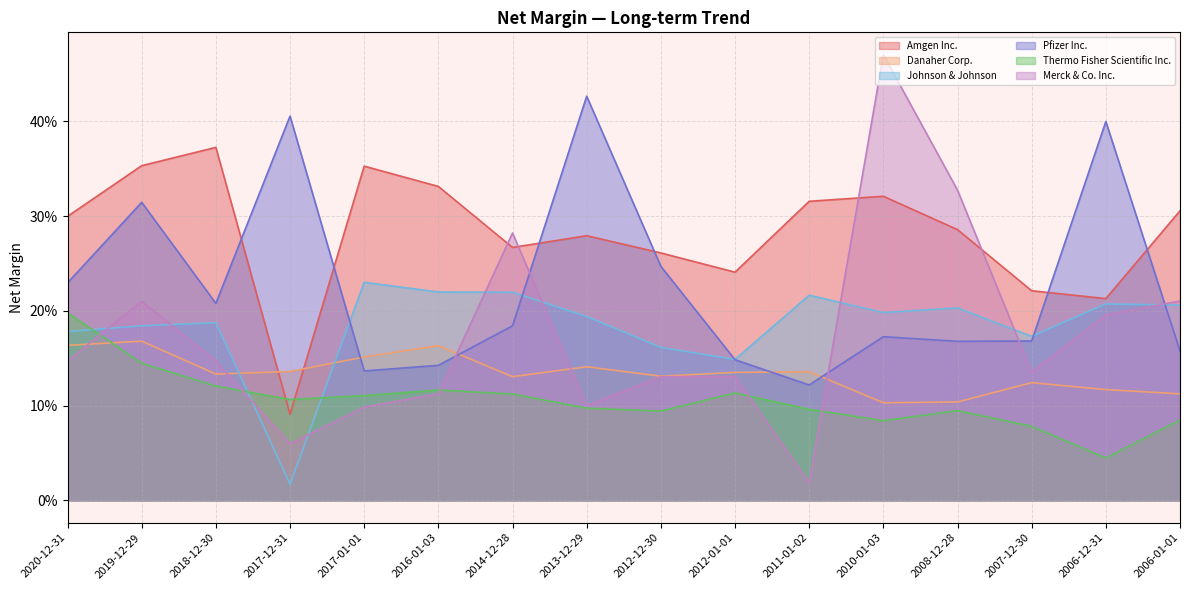

Reading right to left, what are all the values shown in this chart?

Amgen Inc.: 2006-01-01=0.3	2006-12-31=0.2	2007-12-30=0.2	2008-12-28=0.3	2010-01-03=0.3	2011-01-02=0.3	2012-01-01=0.2	2012-12-30=0.3	2013-12-29=0.3	2014-12-28=0.3	2016-01-03=0.3	2017-01-01=0.4	2017-12-31=0.1	2018-12-30=0.4	2019-12-29=0.4	2020-12-31=0.3
Danaher Corp.: 2006-01-01=0.1	2006-12-31=0.1	2007-12-30=0.1	2008-12-28=0.1	2010-01-03=0.1	2011-01-02=0.1	2012-01-01=0.1	2012-12-30=0.1	2013-12-29=0.1	2014-12-28=0.1	2016-01-03=0.2	2017-01-01=0.2	2017-12-31=0.1	2018-12-30=0.1	2019-12-29=0.2	2020-12-31=0.2
Johnson & Johnson: 2006-01-01=0.2	2006-12-31=0.2	2007-12-30=0.2	2008-12-28=0.2	2010-01-03=0.2	2011-01-02=0.2	2012-01-01=0.1	2012-12-30=0.2	2013-12-29=0.2	2014-12-28=0.2	2016-01-03=0.2	2017-01-01=0.2	2017-12-31=0.0	2018-12-30=0.2	2019-12-29=0.2	2020-12-31=0.2
Pfizer Inc.: 2006-01-01=0.2	2006-12-31=0.4	2007-12-30=0.2	2008-12-28=0.2	2010-01-03=0.2	2011-01-02=0.1	2012-01-01=0.1	2012-12-30=0.2	2013-12-29=0.4	2014-12-28=0.2	2016-01-03=0.1	2017-01-01=0.1	2017-12-31=0.4	2018-12-30=0.2	2019-12-29=0.3	2020-12-31=0.2
Thermo Fisher Scientific Inc.: 2006-01-01=0.1	2006-12-31=0.0	2007-12-30=0.1	2008-12-28=0.1	2010-01-03=0.1	2011-01-02=0.1	2012-01-01=0.1	2012-12-30=0.1	2013-12-29=0.1	2014-12-28=0.1	2016-01-03=0.1	2017-01-01=0.1	2017-12-31=0.1	2018-12-30=0.1	2019-12-29=0.1	2020-12-31=0.2
Merck & Co. Inc.: 2006-01-01=0.2	2006-12-31=0.2	2007-12-30=0.1	2008-12-28=0.3	2010-01-03=0.5	2011-01-02=0.0	2012-01-01=0.1	2012-12-30=0.1	2013-12-29=0.1	2014-12-28=0.3	2016-01-03=0.1	2017-01-01=0.1	2017-12-31=0.1	2018-12-30=0.1	2019-12-29=0.2	2020-12-31=0.1